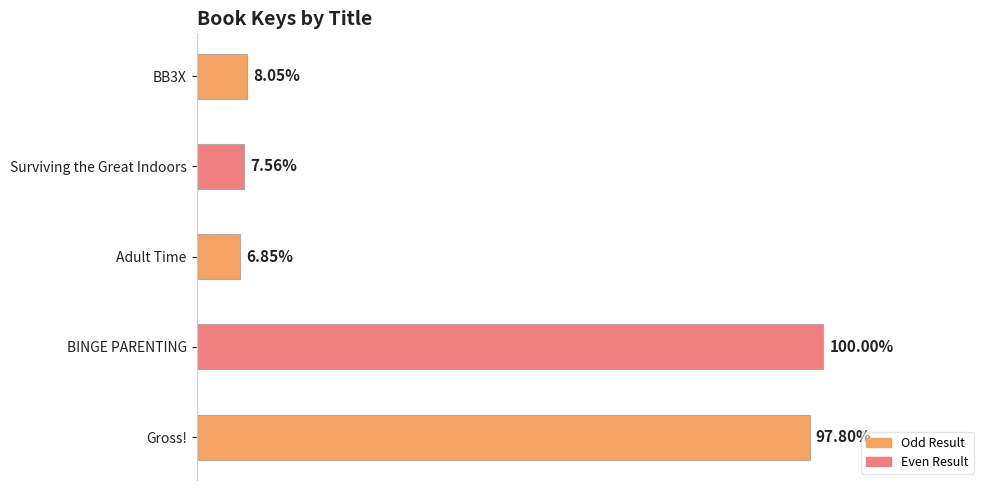

Are the bars horizontal?

Yes